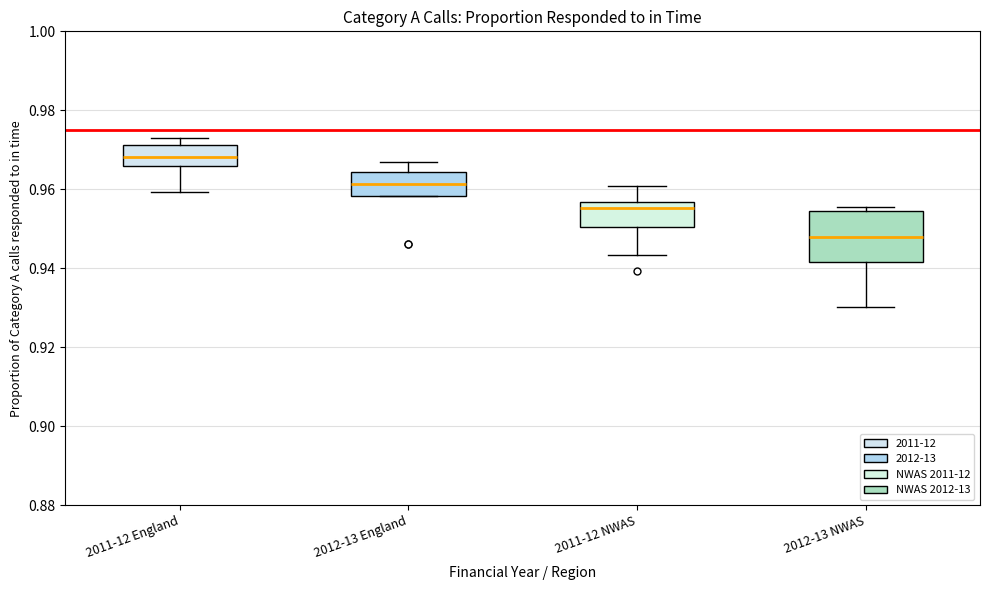

Reading left to right, read every box against the y-axis: the position of its median line, the range the box covers, and the ends of its whiskers. The values are not printed on the chart, so give them approximately, as read against the axis.

2011-12 England: median 0.968, box 0.966 to 0.972, whiskers 0.960 to 0.974
2012-13 England: median 0.962, box 0.958 to 0.964, whiskers 0.958 to 0.968
2011-12 NWAS: median 0.956 (just below the box's upper edge), box 0.950 to 0.956, whiskers 0.944 to 0.960
2012-13 NWAS: median 0.948, box 0.942 to 0.954, whiskers 0.930 to 0.956